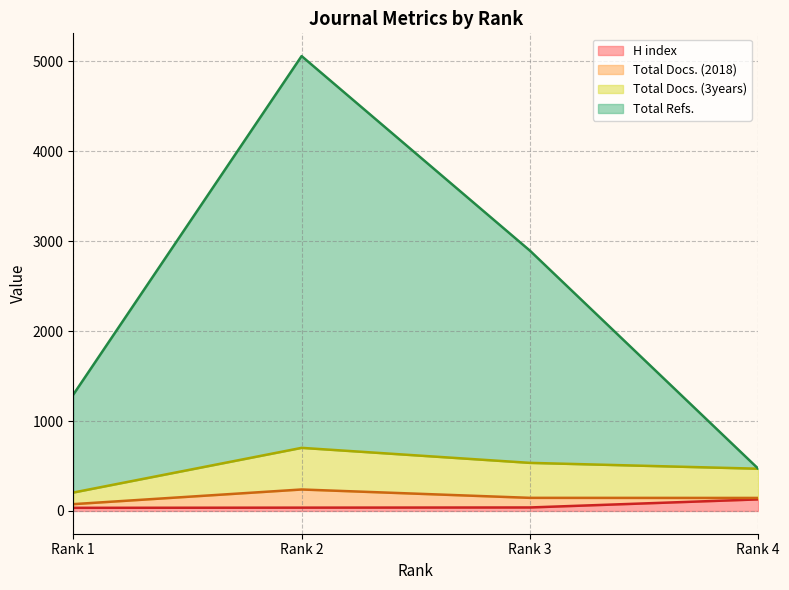

Which category has the lowest value in the H index series?

Rank 1